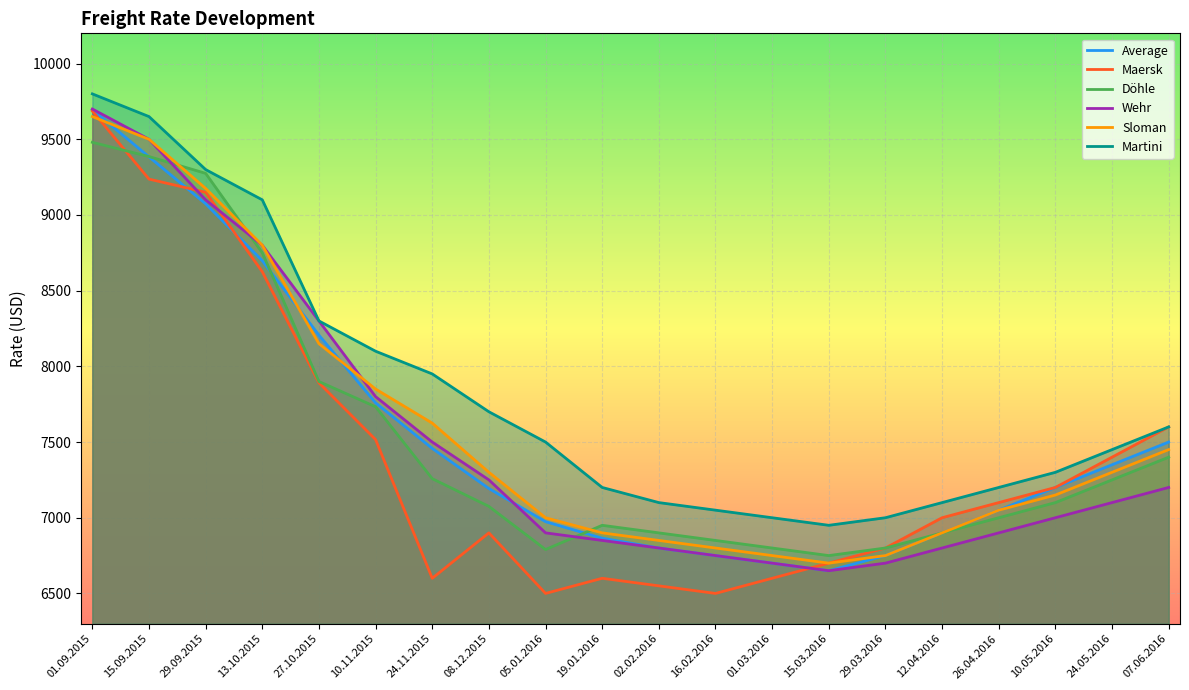

Rank the categories by Sloman value from highest to lowest.

01.09.2015, 15.09.2015, 29.09.2015, 13.10.2015, 27.10.2015, 10.11.2015, 24.11.2015, 07.06.2016, 08.12.2015, 24.05.2016, 10.05.2016, 26.04.2016, 05.01.2016, 19.01.2016, 12.04.2016, 02.02.2016, 16.02.2016, 01.03.2016, 29.03.2016, 15.03.2016